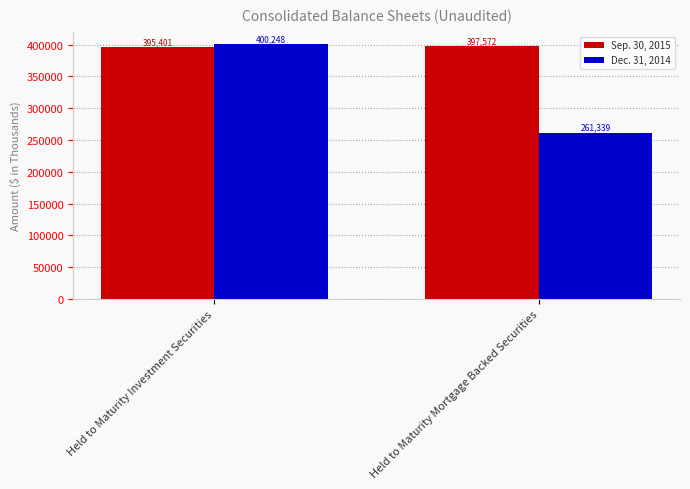

Where is Sep. 30, 2015 nearest to the value 396486?

Held to Maturity Investment Securities